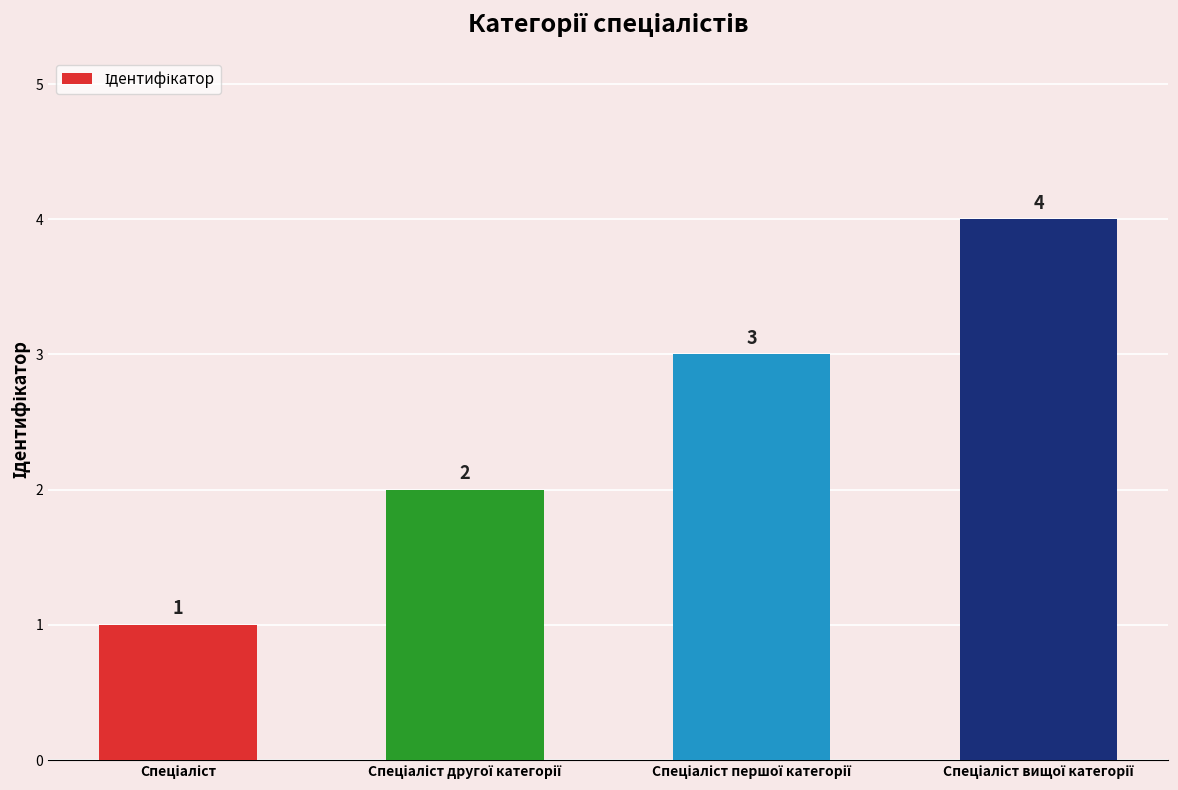

What is the maximum value shown in the chart?

4